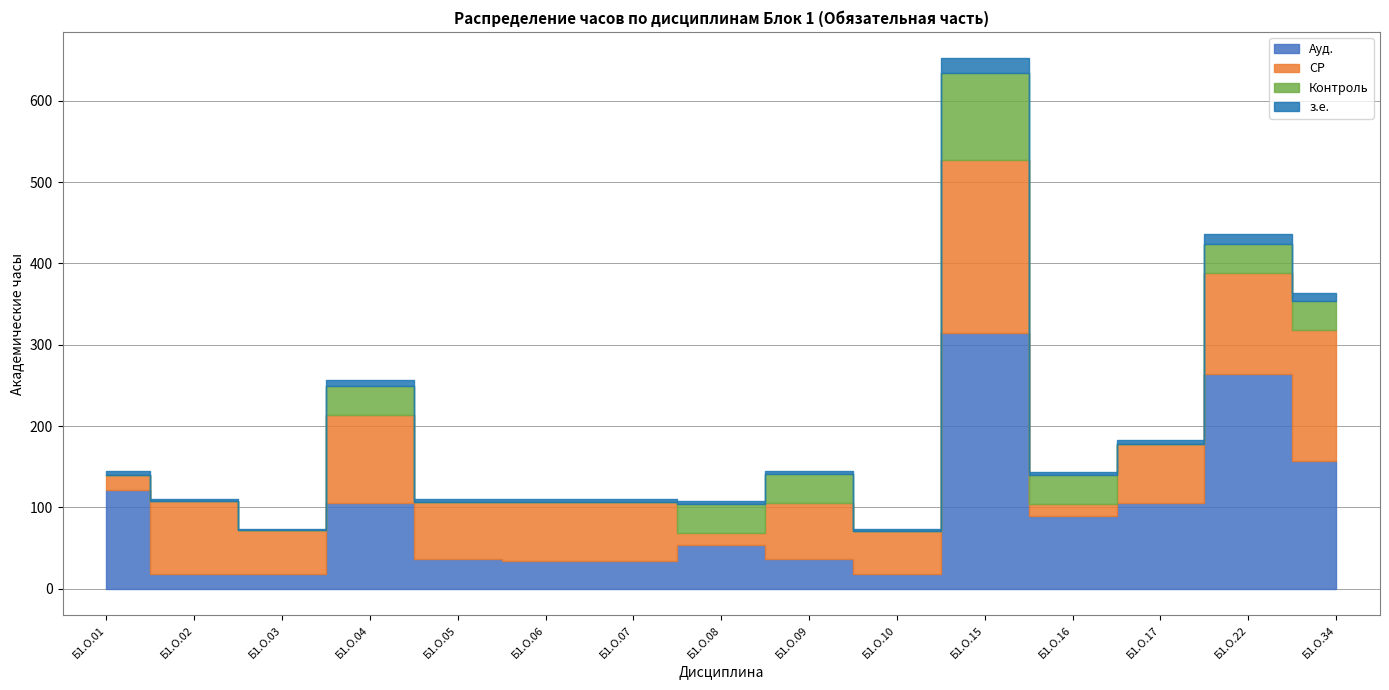

True or false: з.е. has more than 1 interior local peaks.

True